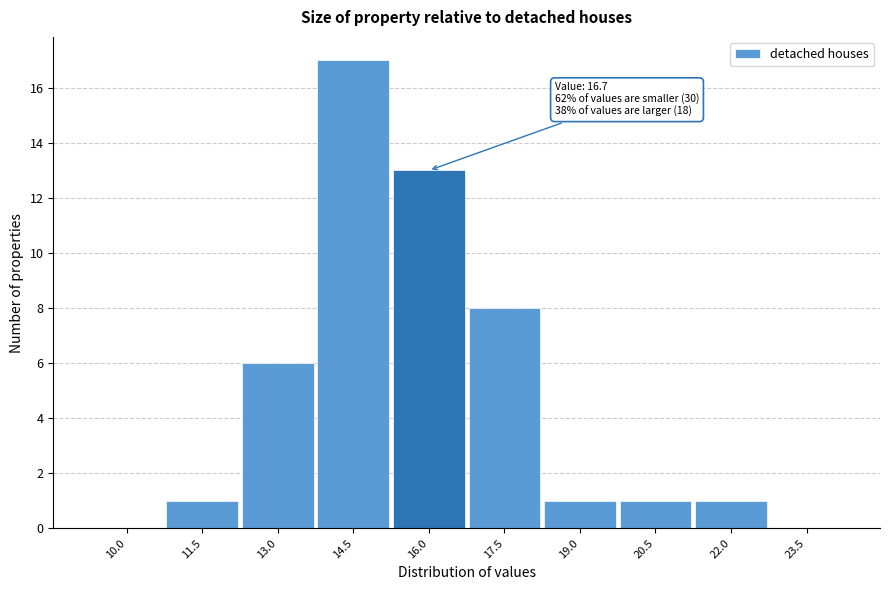

Reading right to left, extract all data points from this chart.

23.5=0	22.0=1	20.5=1	19.0=1	17.5=8	16.0=13	14.5=17	13.0=6	11.5=1	10.0=0